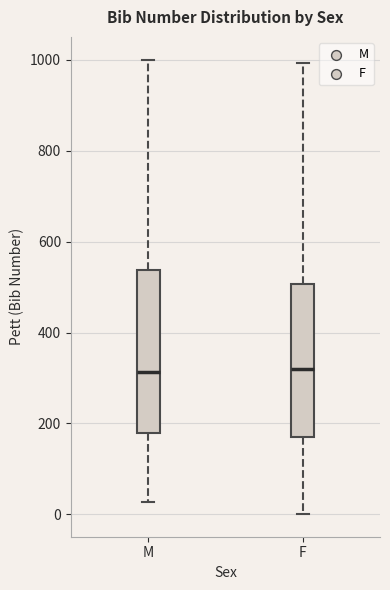

Which box is the tallest, from its lower edge to its upper edge?

M